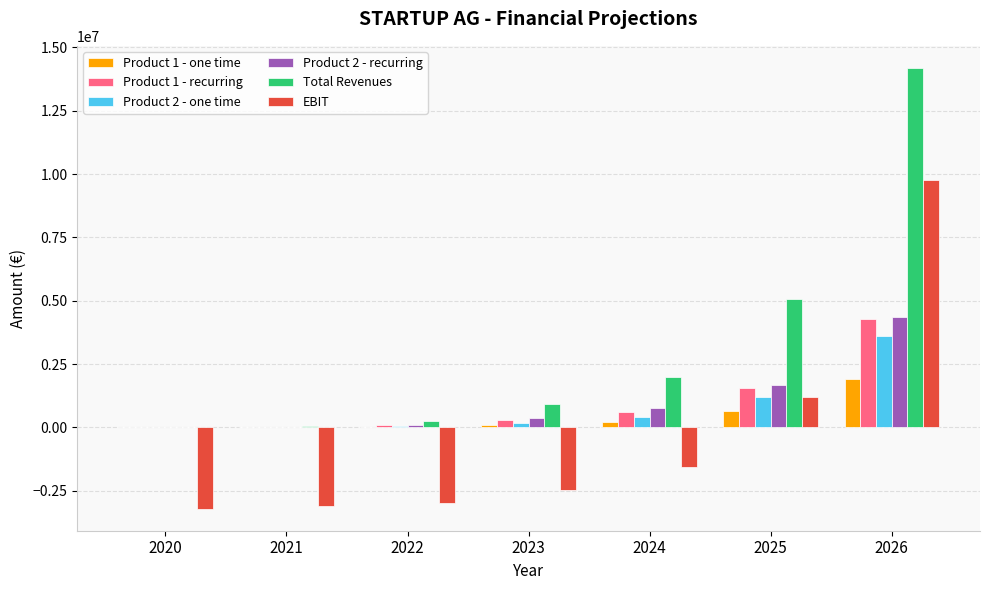

Is the value of Product 2 - one time at 2022 greater than the value of Product 2 - recurring at 2024?

No